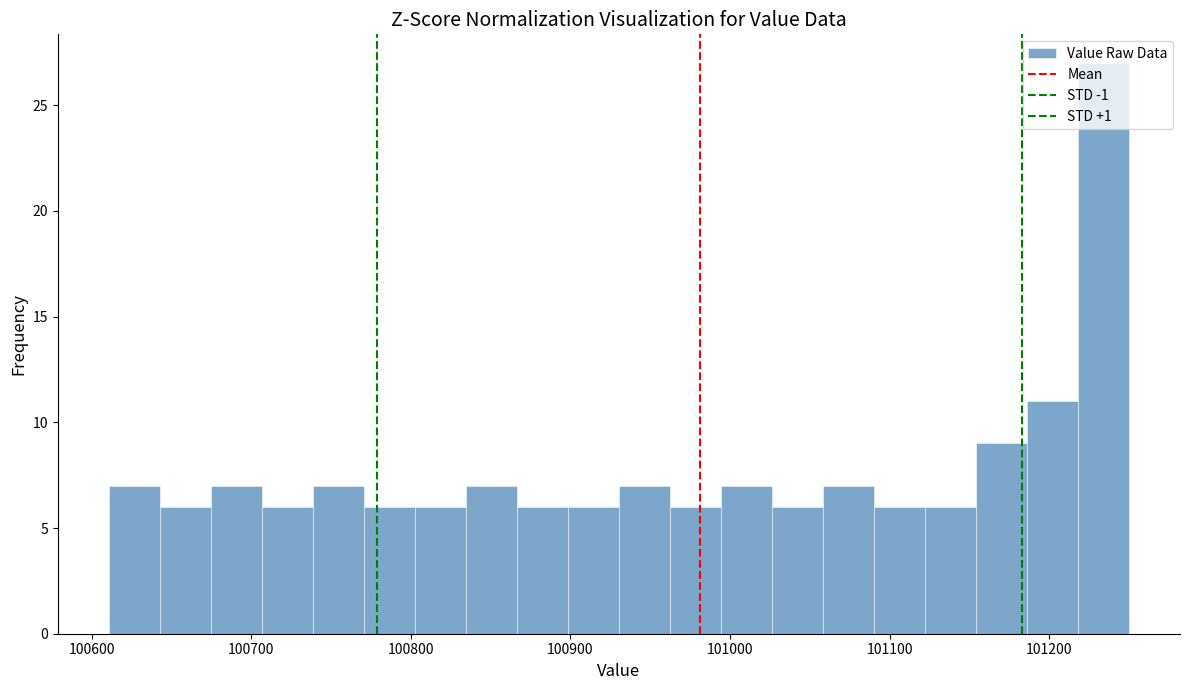

Around what value on the x-axis is the tallest bar? Give the approximate position of its centre, as read against the axis.

101230